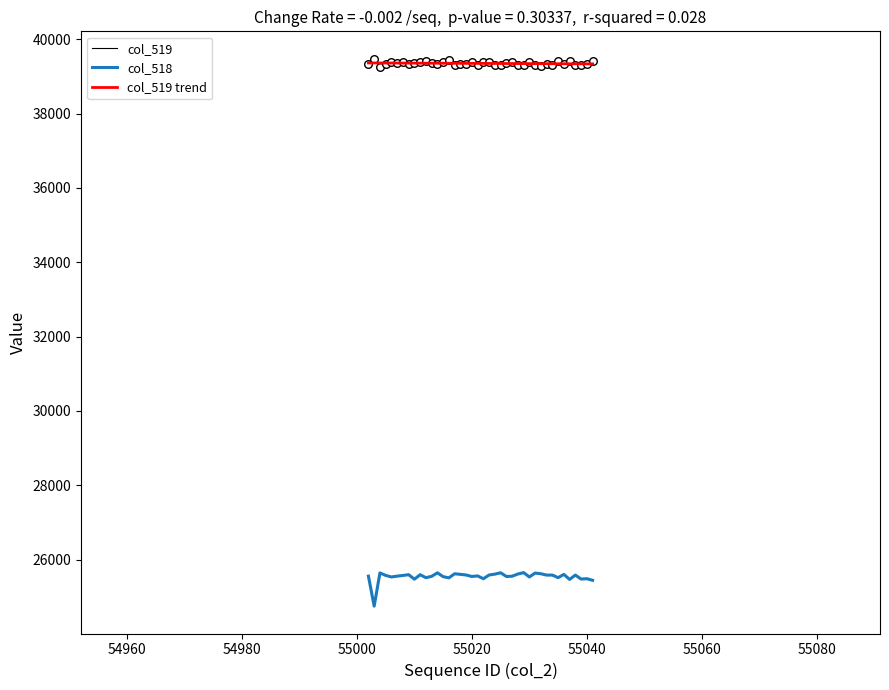

What is the smallest value displayed?

24747.0